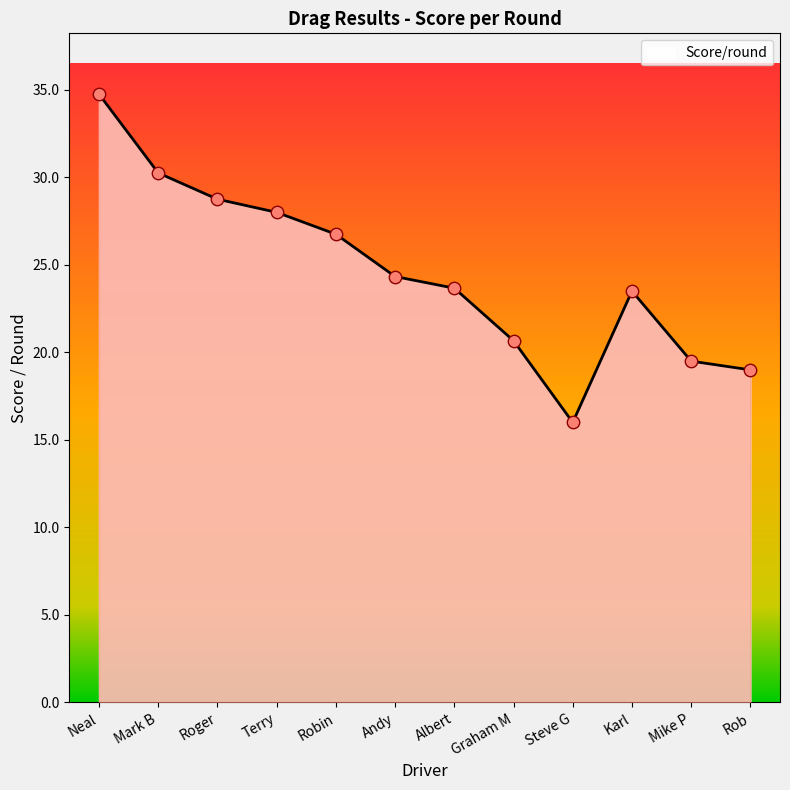

What is the change in value from Terry to Andy?

-3.7